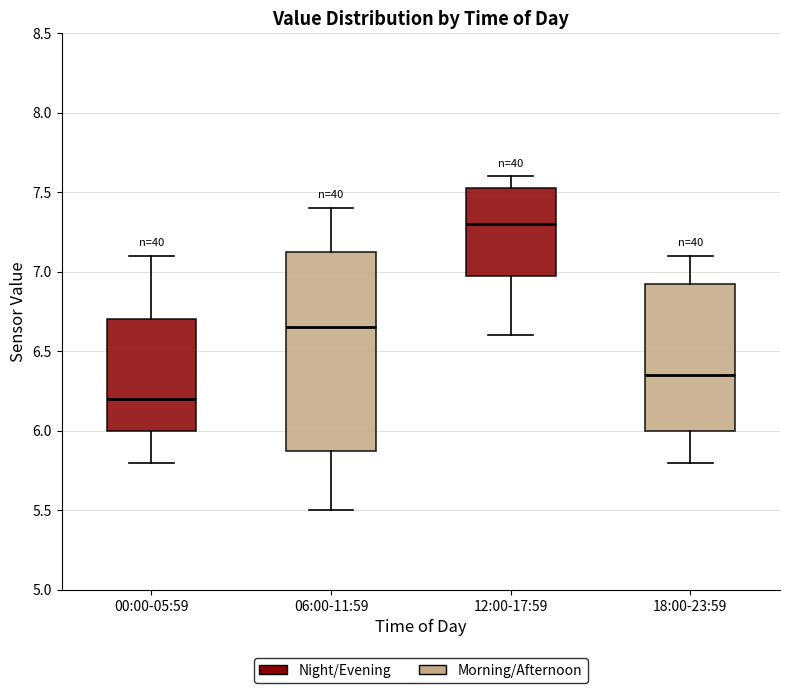

Which box is the tallest, from its lower edge to its upper edge?

06:00-11:59